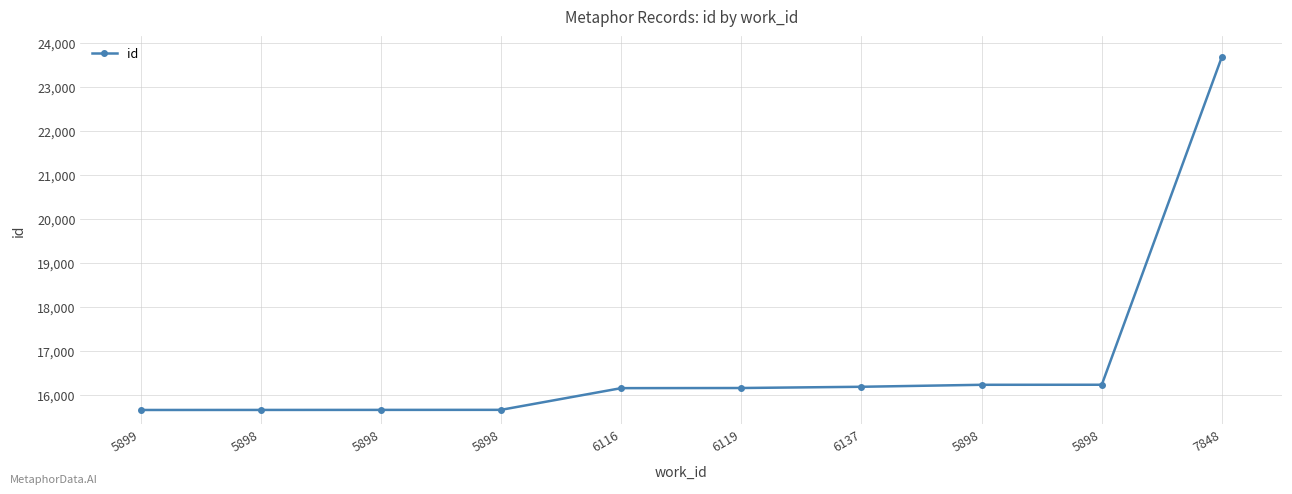

Is it true that the value at 6137 is 16190?

True